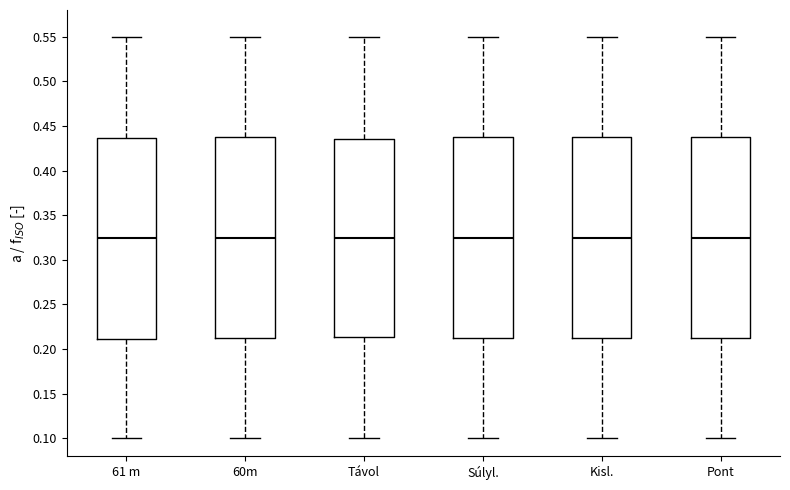

Reading left to right, read every box against the y-axis: the position of its median line, the range the box covers, and the ends of its whiskers. The values are not printed on the chart, so give them approximately, as read against the axis.

61 m: median 0.325, box 0.210 to 0.435, whiskers 0.100 to 0.550
60m: median 0.325, box 0.215 to 0.440, whiskers 0.100 to 0.550
Távol: median 0.325, box 0.215 to 0.435, whiskers 0.100 to 0.550
Súlyl.: median 0.325, box 0.215 to 0.440, whiskers 0.100 to 0.550
Kisl.: median 0.325, box 0.210 to 0.435, whiskers 0.100 to 0.550
Pont: median 0.325, box 0.215 to 0.440, whiskers 0.100 to 0.550